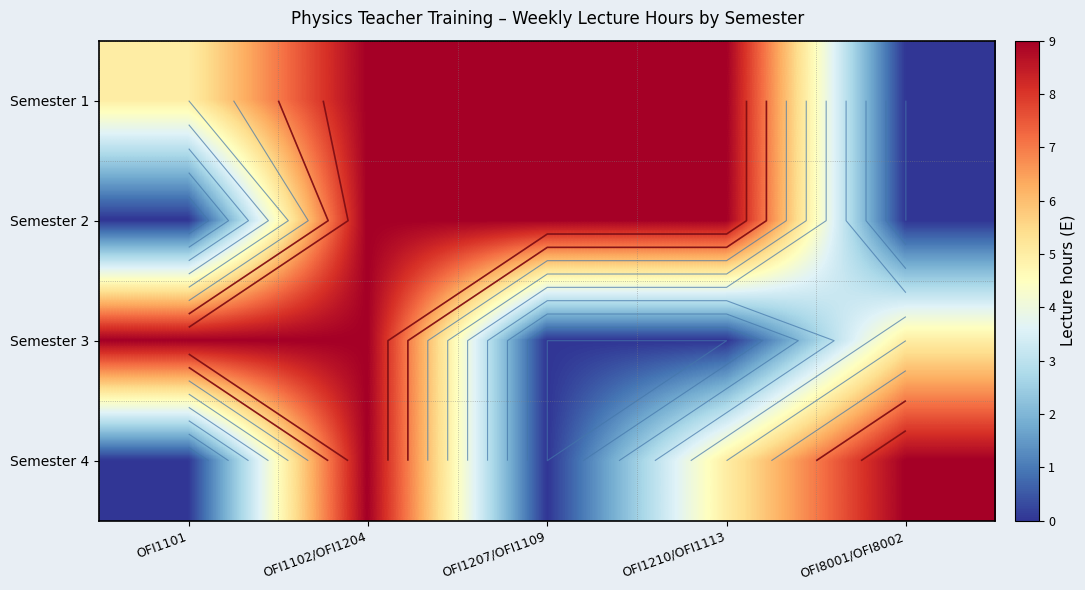

What is the sum of the Semester 1 values at OFI1207/OFI1109 and OFI1210/OFI1113?

18